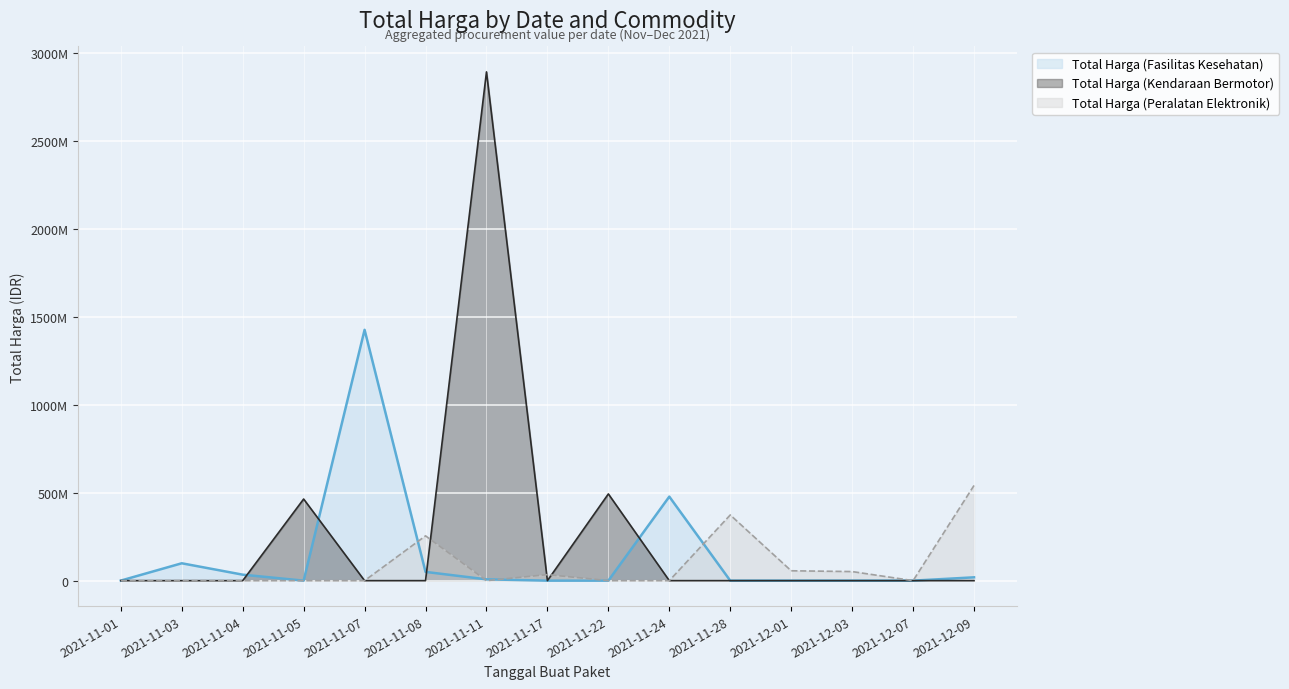

Reading left to right, transcribe all the data shown in this chart.

Total Harga (Fasilitas Kesehatan): 2021-11-01=333600	2021-11-03=98772570	2021-11-04=34000000	2021-11-05=0	2021-11-07=1425867900	2021-11-08=49730040	2021-11-11=7401240	2021-11-17=0	2021-11-22=0	2021-11-24=477600000	2021-11-28=0	2021-12-01=0	2021-12-03=0	2021-12-07=0	2021-12-09=18900000
Total Harga (Kendaraan Bermotor): 2021-11-01=0	2021-11-03=0	2021-11-04=0	2021-11-05=464002100	2021-11-07=0	2021-11-08=0	2021-11-11=2892122000	2021-11-17=0	2021-11-22=493000000	2021-11-24=0	2021-11-28=0	2021-12-01=0	2021-12-03=0	2021-12-07=0	2021-12-09=0
Total Harga (Peralatan Elektronik): 2021-11-01=0	2021-11-03=0	2021-11-04=0	2021-11-05=0	2021-11-07=0	2021-11-08=254700000	2021-11-11=0	2021-11-17=34292000	2021-11-22=0	2021-11-24=0	2021-11-28=373404000	2021-12-01=56152800	2021-12-03=51601000	2021-12-07=0	2021-12-09=541071000